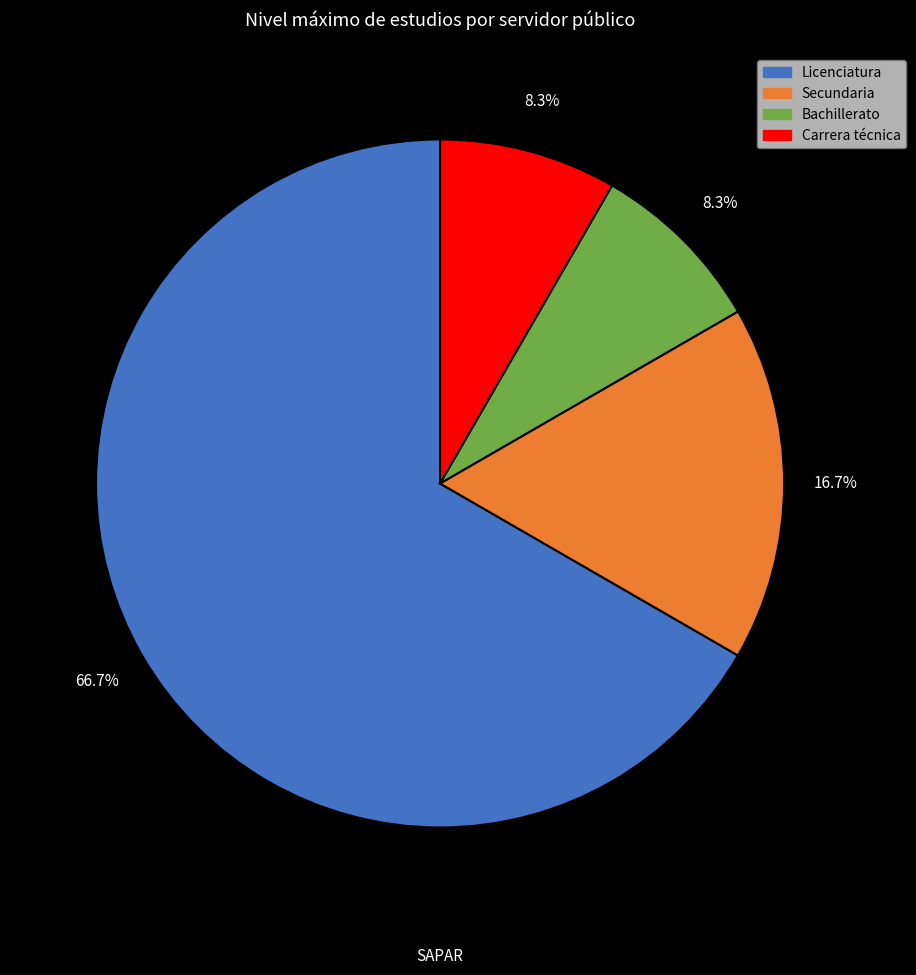

How many segments does this pie chart have?

4